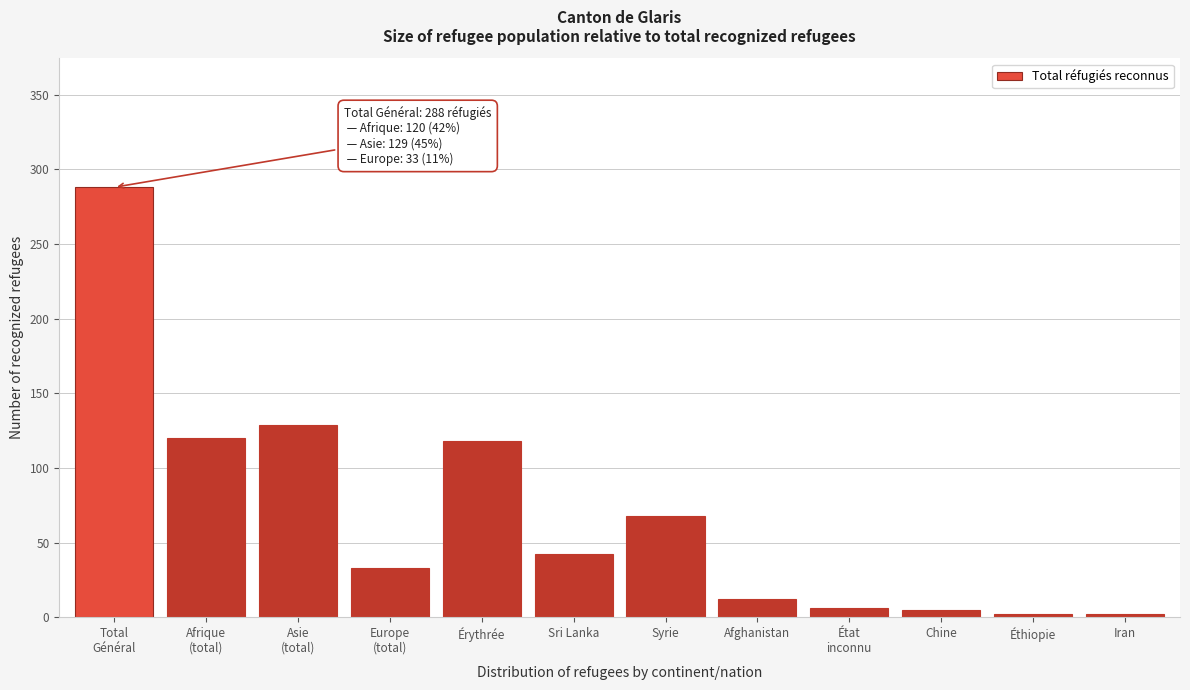

What is the label of the 2nd bar from the right?

Éthiopie